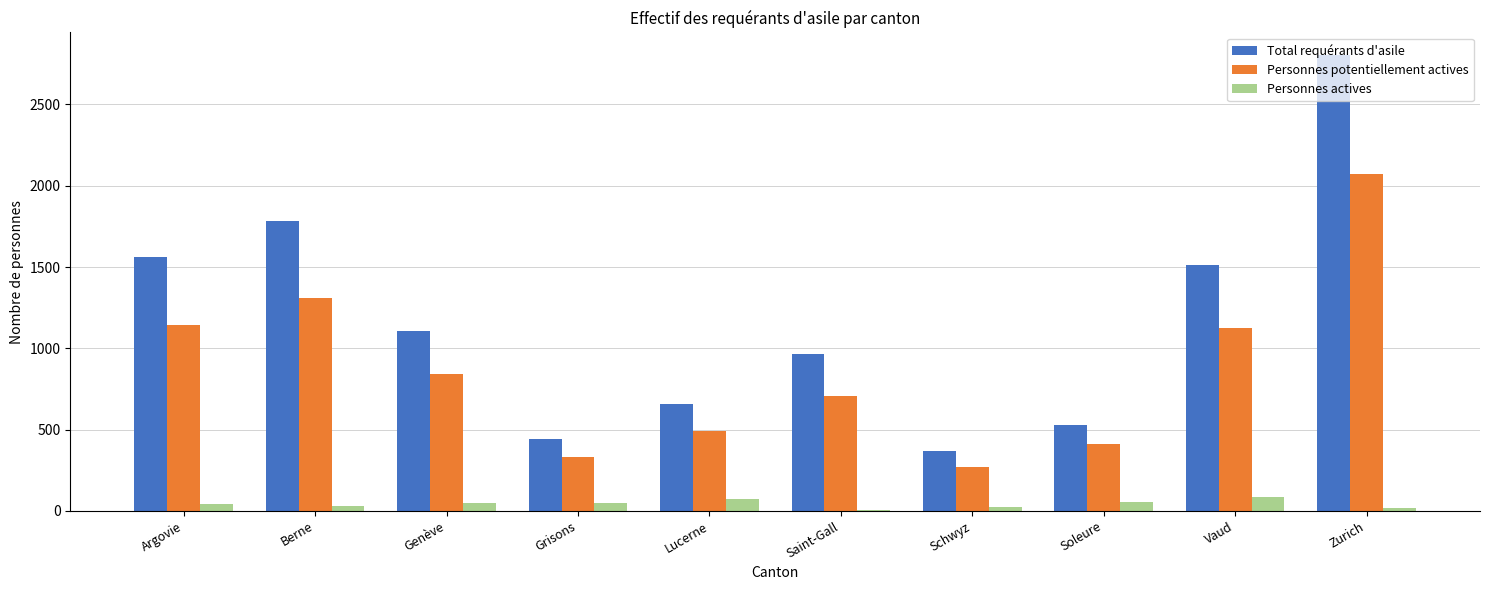

What is the maximum value shown in the chart?

2803